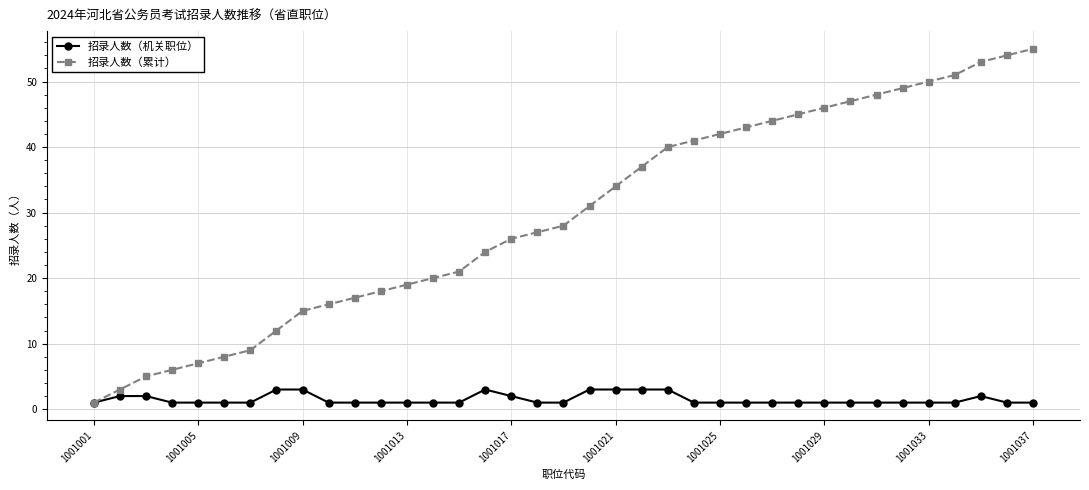

True or false: 招录人数（机关职位） has more than 0 points higher than both neighbors.

True